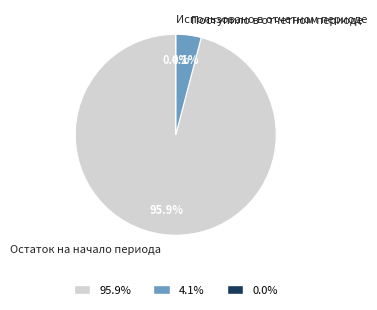

Is it true that Использовано в отчетном периоде is 6% of the pie?

False